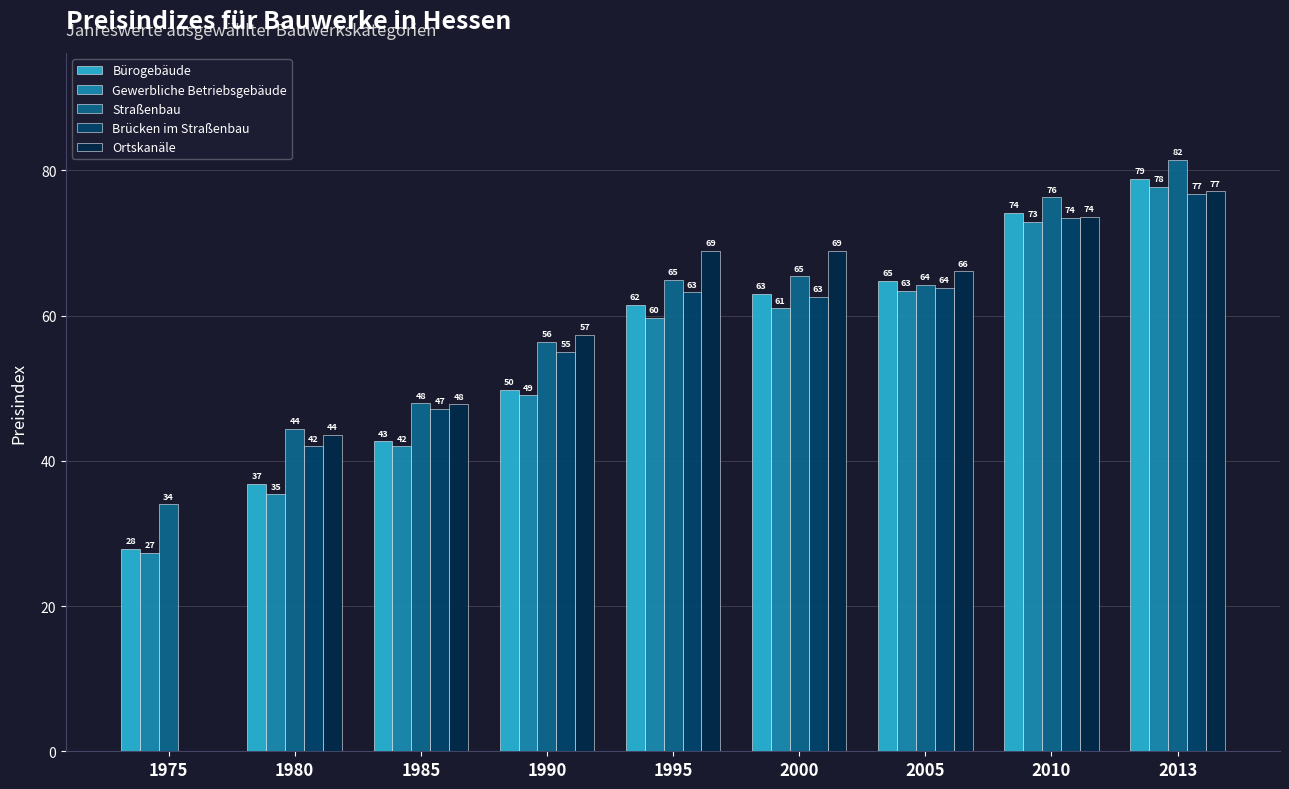

What are all the series names shown in the legend?

Bürogebäude, Gewerbliche Betriebsgebäude, Straßenbau, Brücken im Straßenbau, Ortskanäle